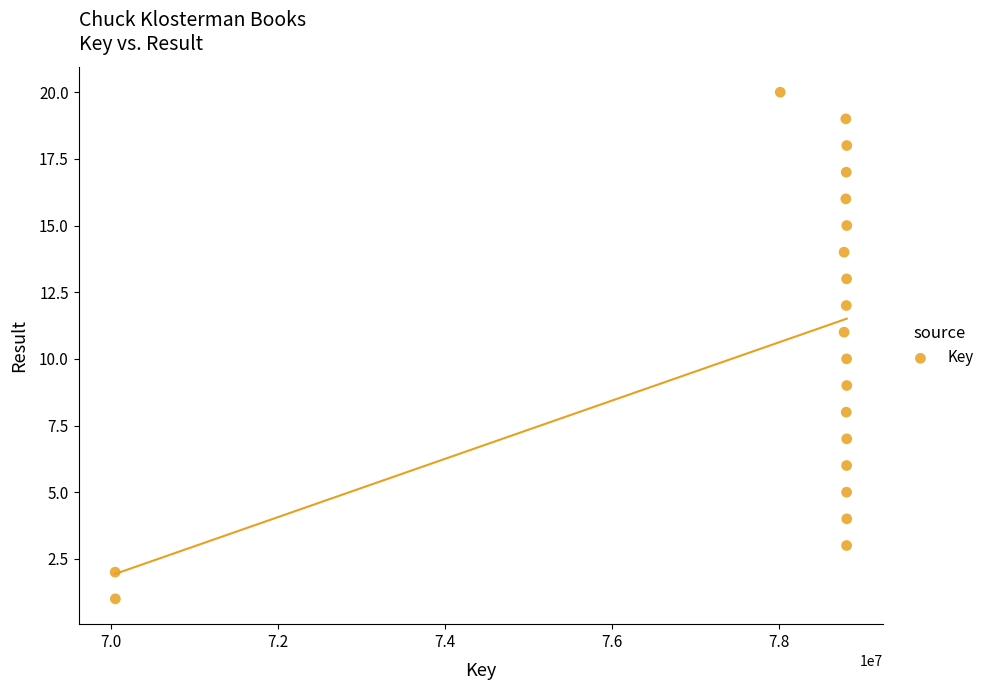

What is the range of X values (max minus min)?

8763082